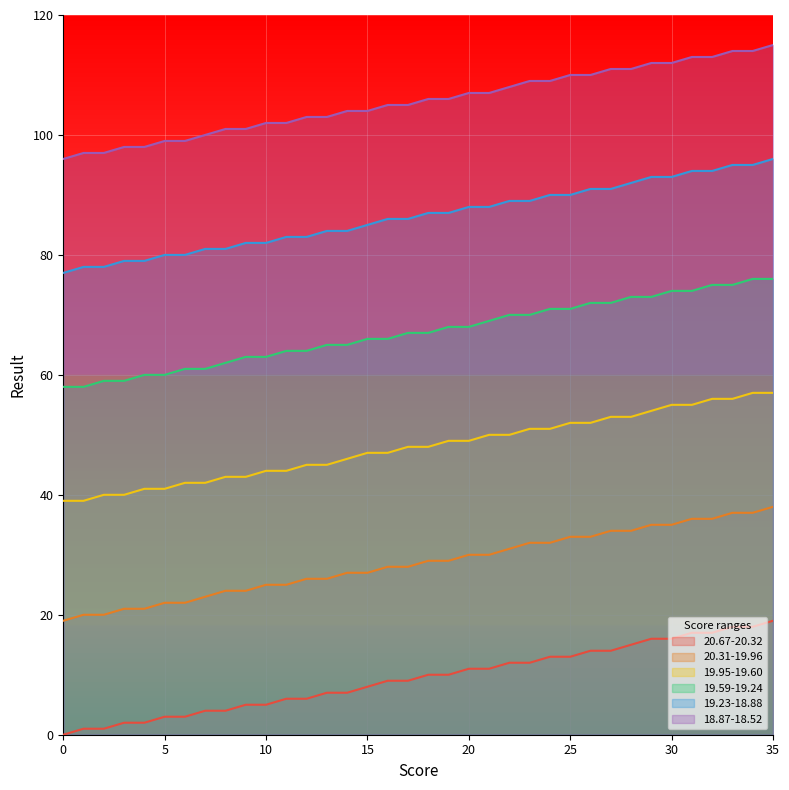

Which series has the largest range (max minus min)?

20.67-20.32